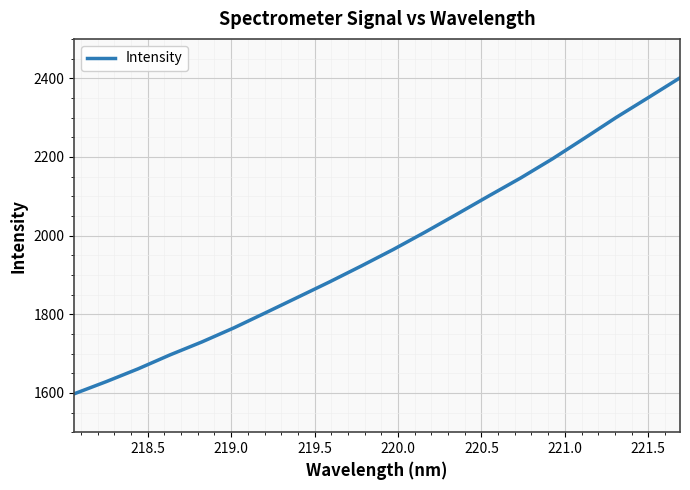

Is this an area chart (filled region under the line)?

No